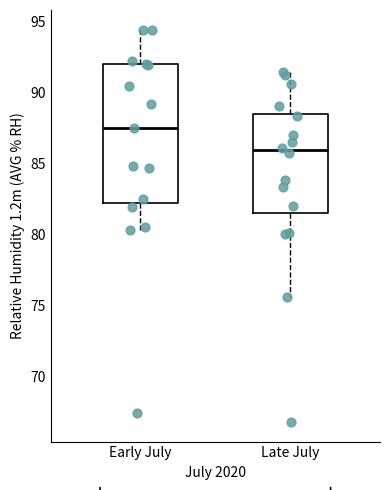

Which box is the tallest, from its lower edge to its upper edge?

Early July